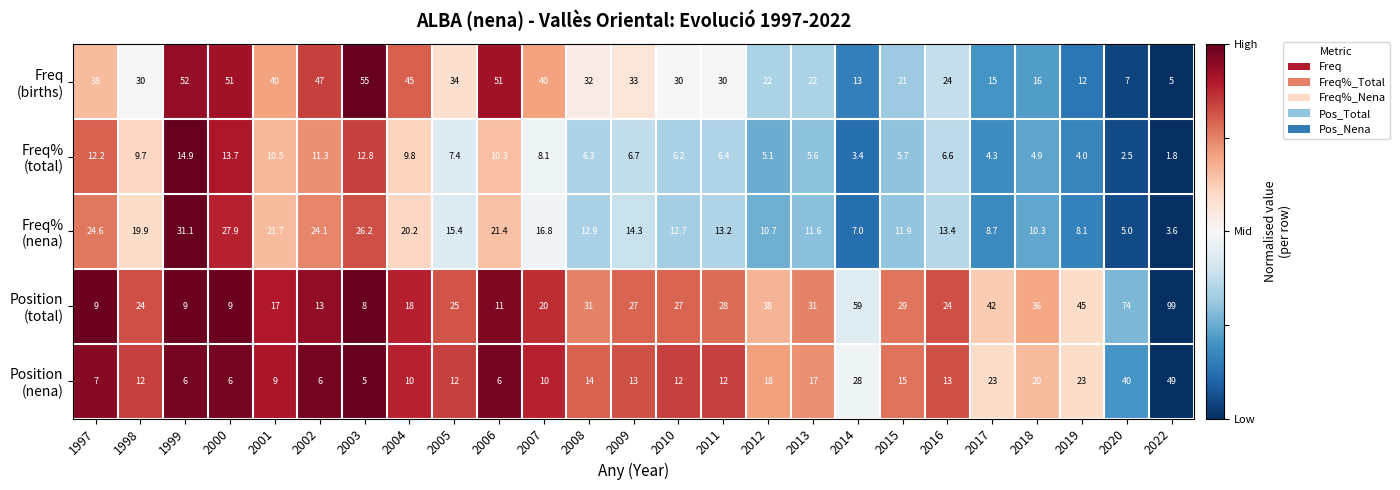

What is the spread (max minus min) of values at 2009?

26.3